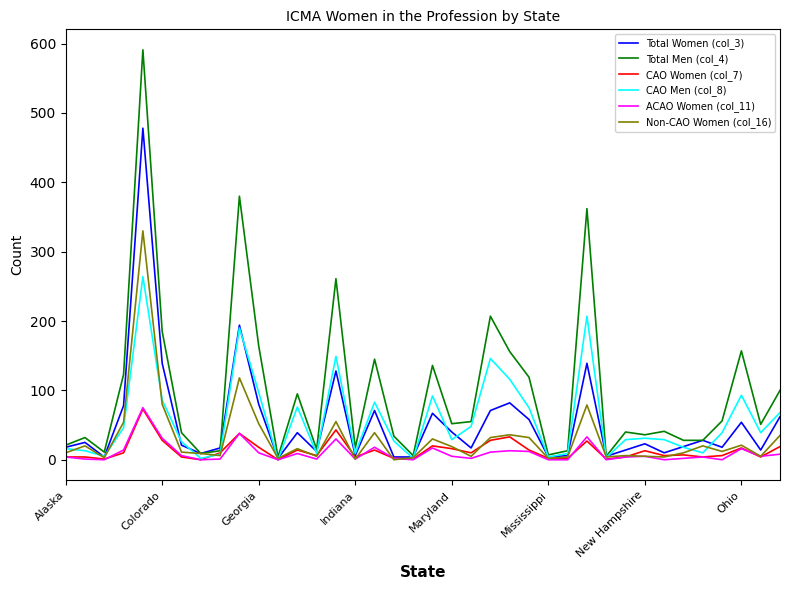

Which series has the largest total across all categories?

Total Men (col_4)